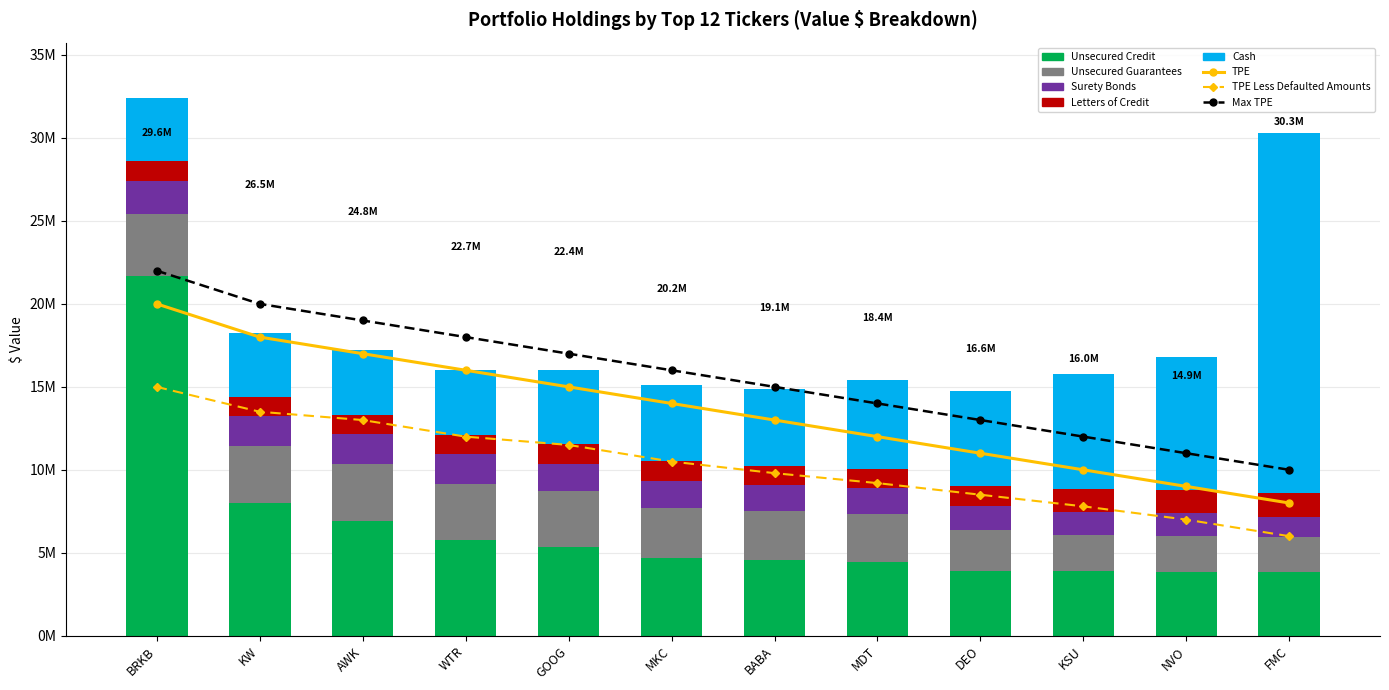

At which label is Cash closest to 12738500?

NVO